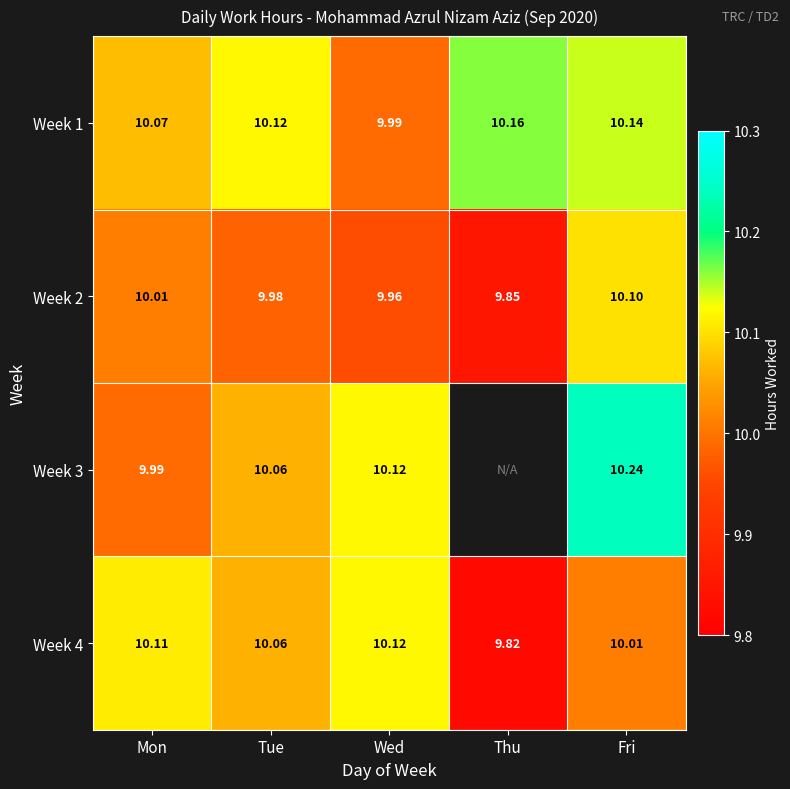

At which label does Week 1 reach its minimum?

Wed